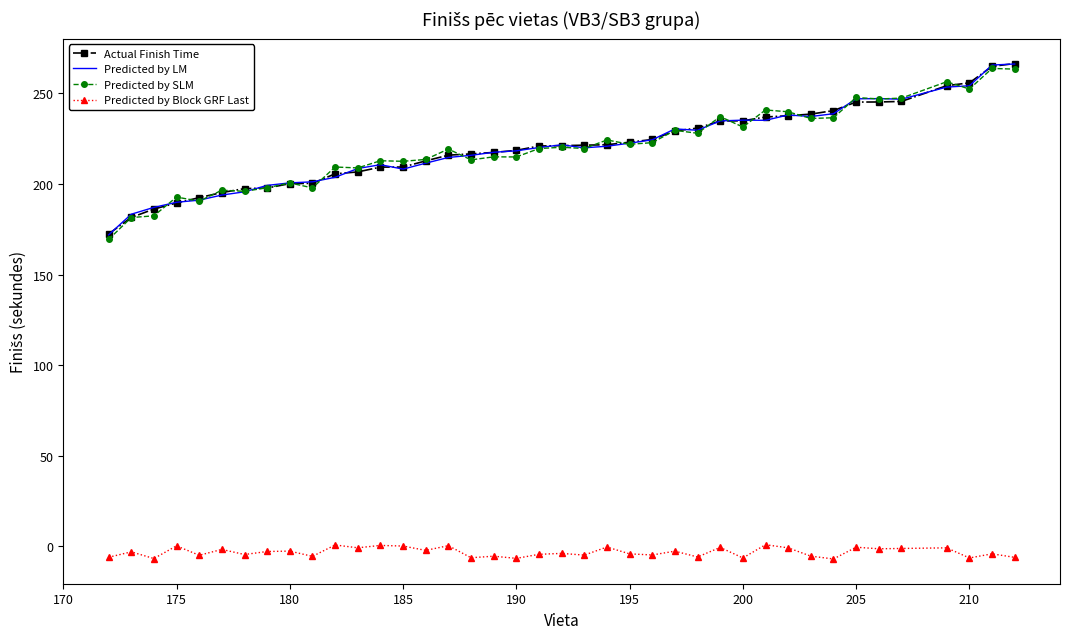

What is the maximum value for Predicted by LM?

266.2